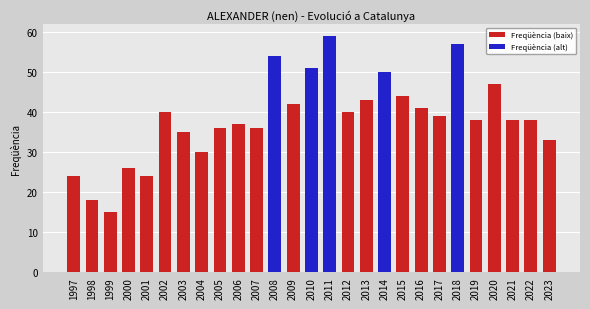

The value at 2014 is 86. True or false?

False